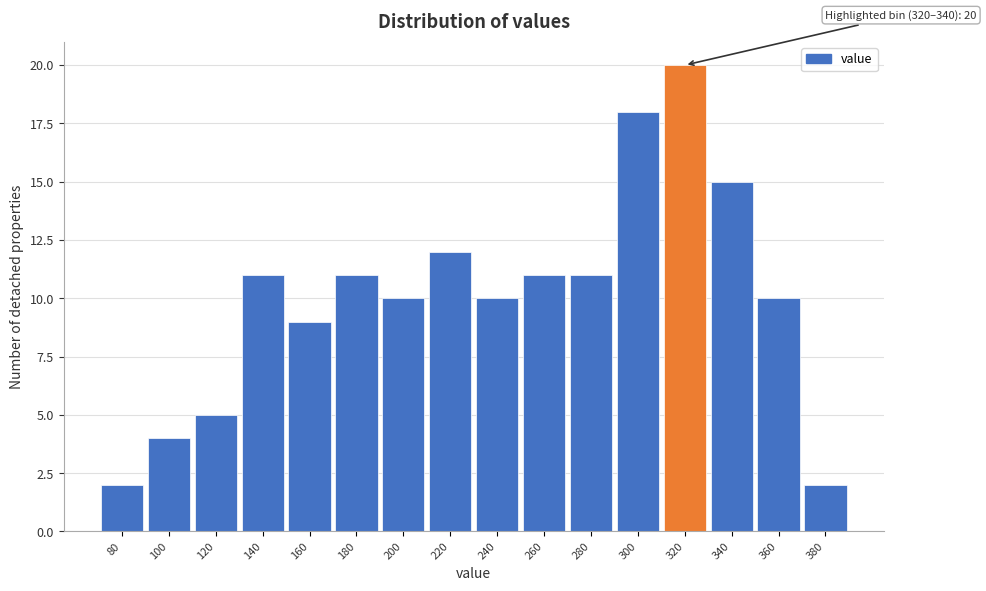

Reading left to right, what are all the values shown in this chart?

2	4	5	11	9	11	10	12	10	11	11	18	20	15	10	2